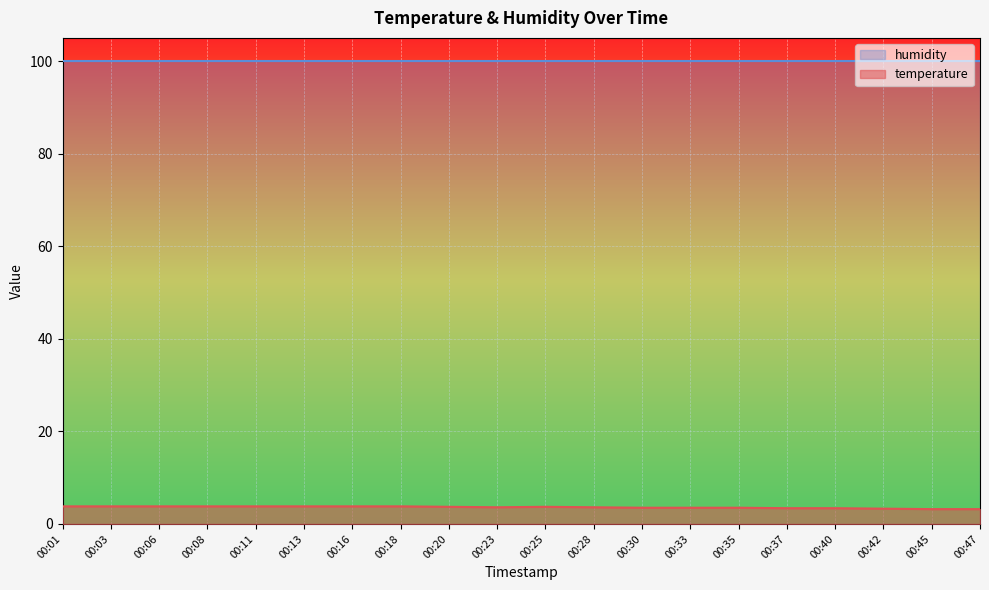

The chart shows a value of 3.2 at 00:47. True or false?

True